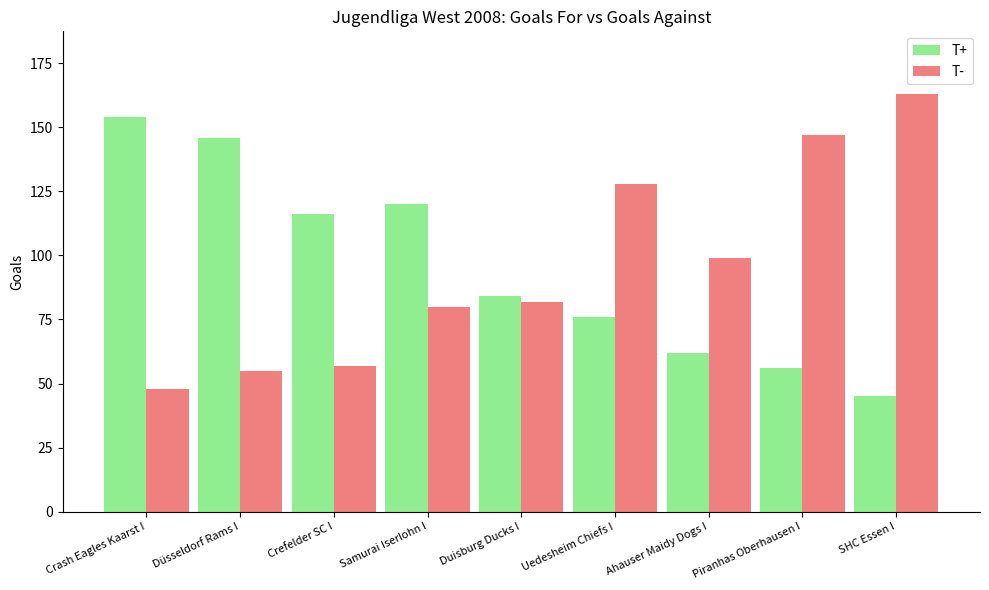

Is the value of T- at Duisburg Ducks I greater than the value of T+ at Uedesheim Chiefs I?

Yes